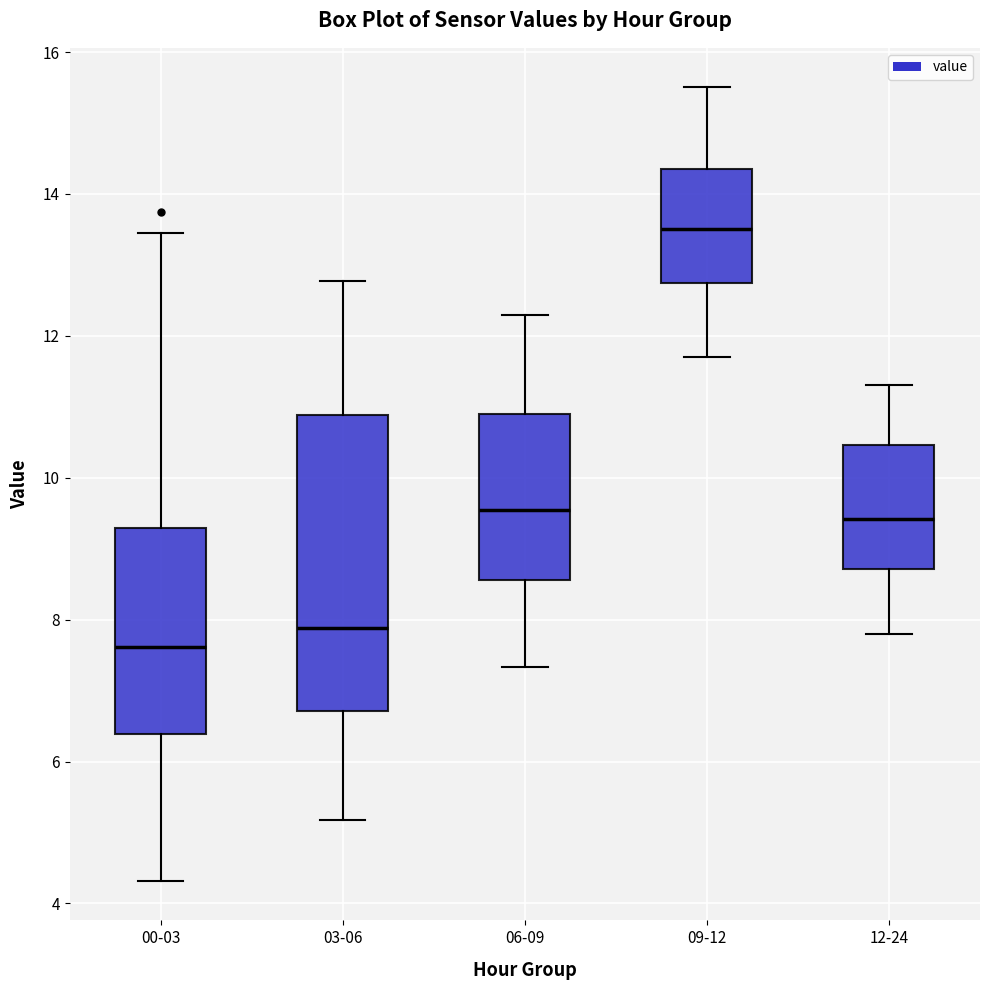

Where is the upper edge of the box for 00-03 on the y-axis? The values are not printed on the chart, so give them approximately, as read against the axis.

9.2